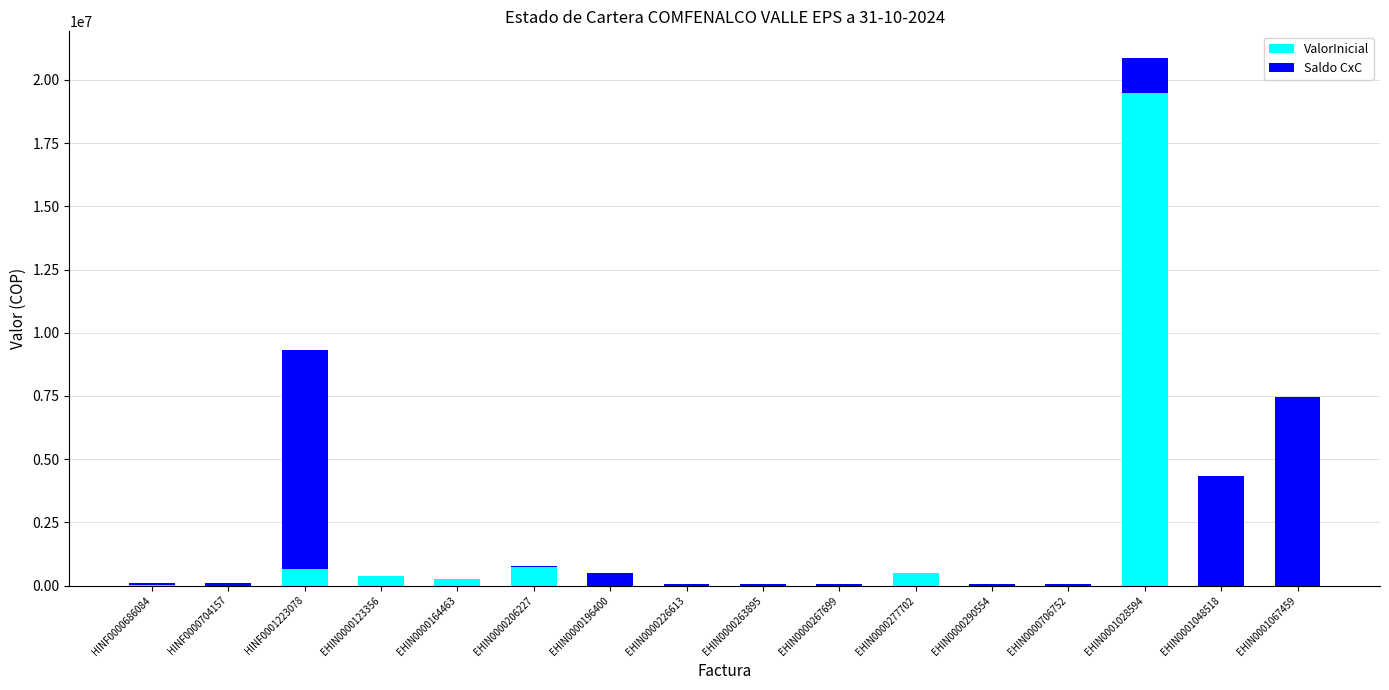

What is the total value across all series at EHIN0000206227?

755565